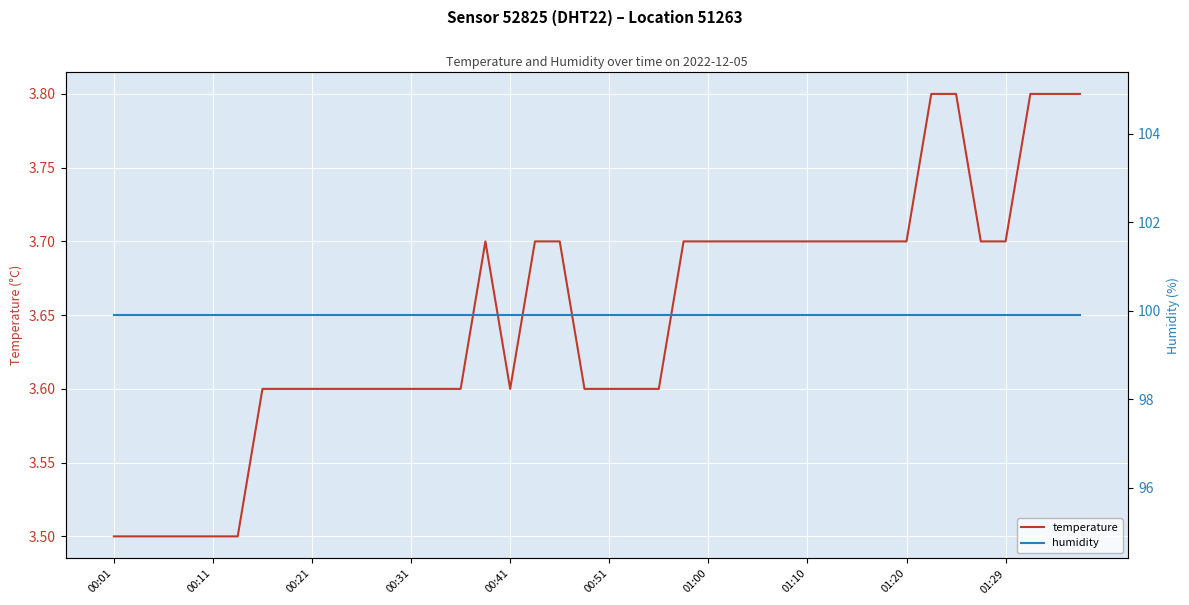

True or false: temperature and humidity intersect in this chart.

False